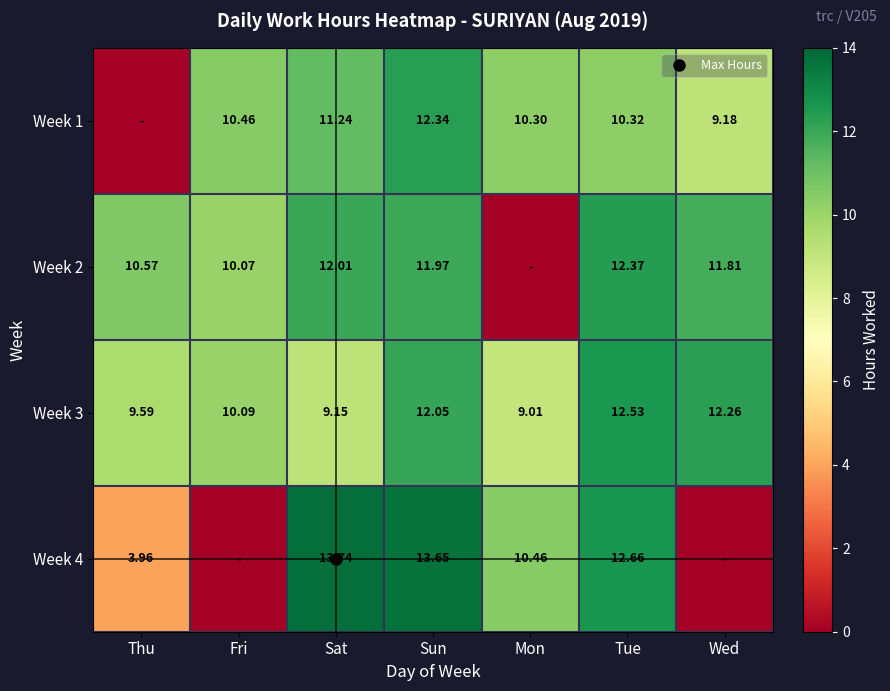

Which series has the largest total across all categories?

Week 3